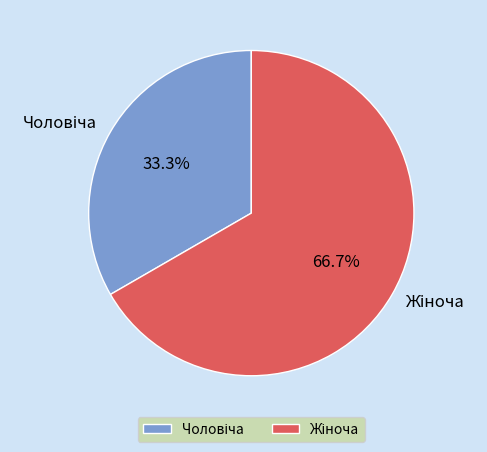

Is there any slice that represents more than half of the pie?

Yes